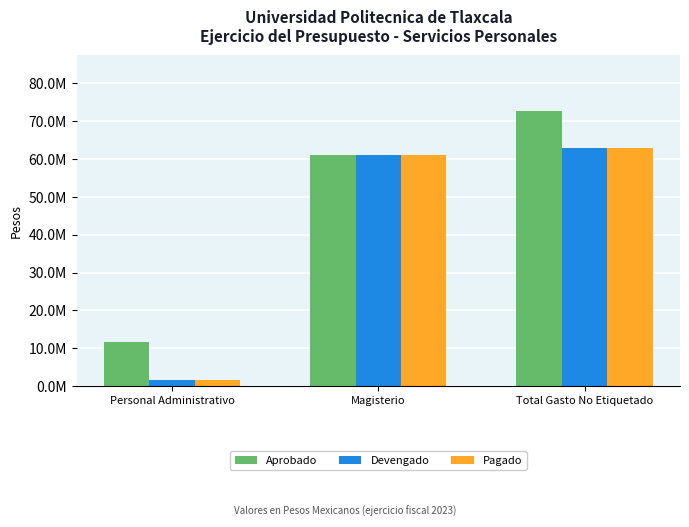

What are all the series names shown in the legend?

Aprobado, Devengado, Pagado